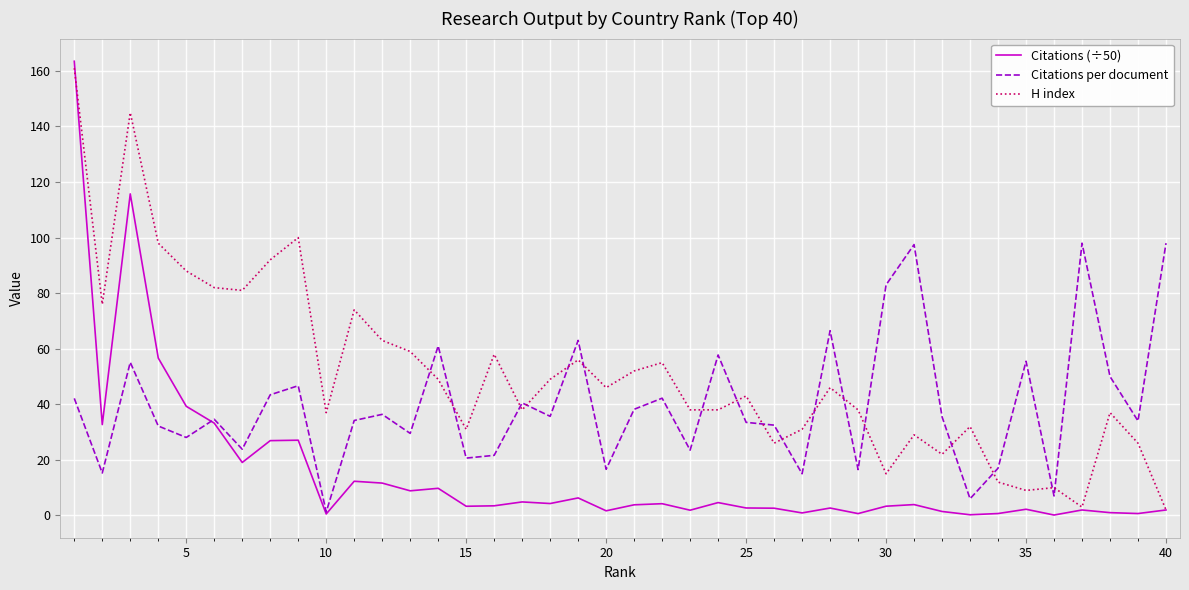

True or false: Citations (÷50) has more than 2 interior local peaks.

True